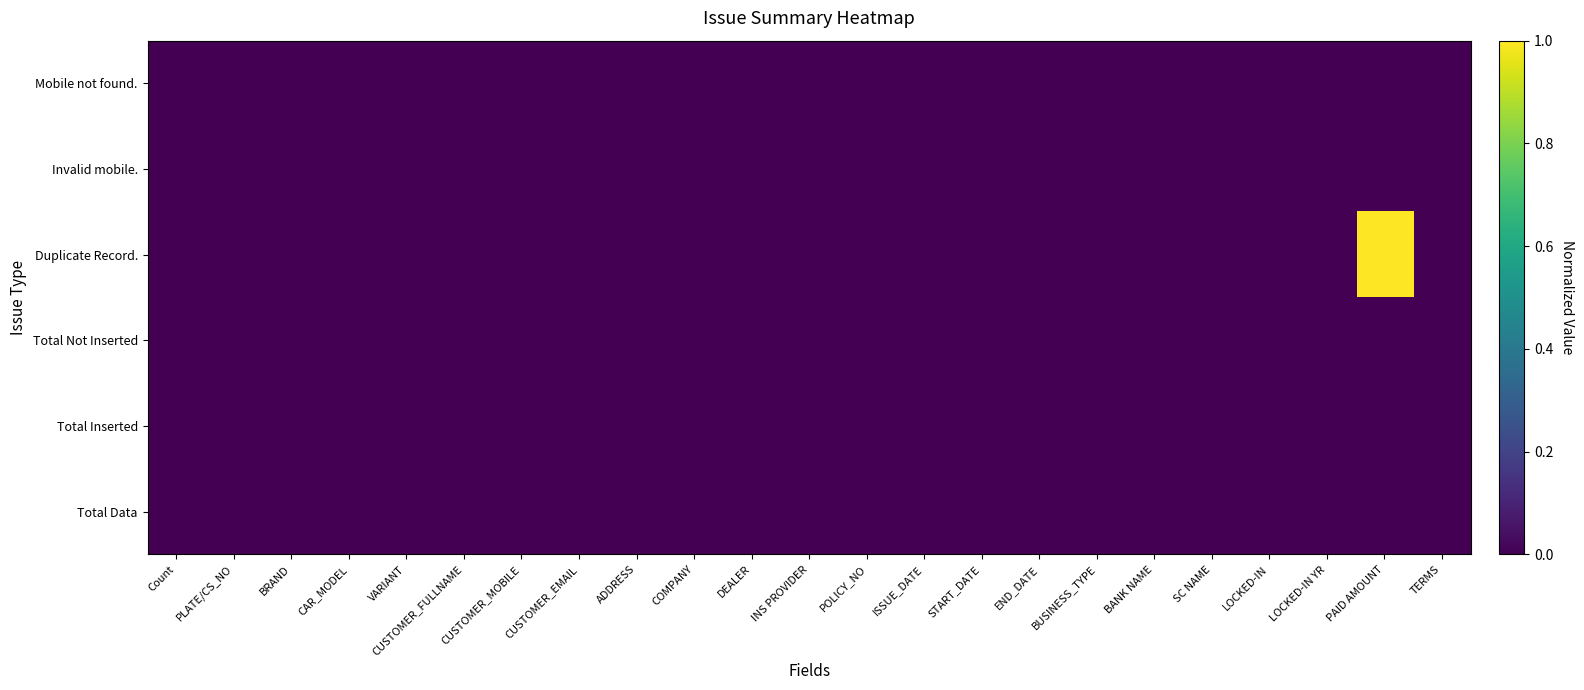

Which series has the largest range (max minus min)?

Duplicate Record.